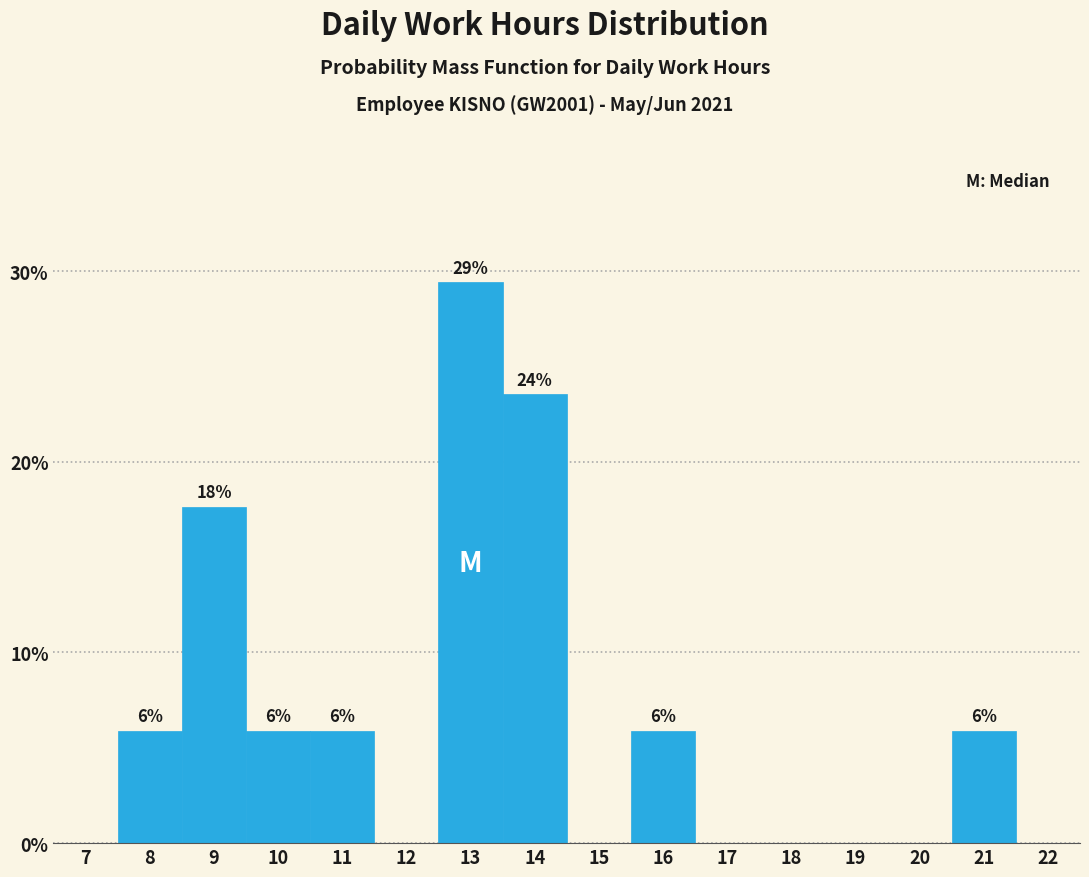

Are the bars horizontal?

No